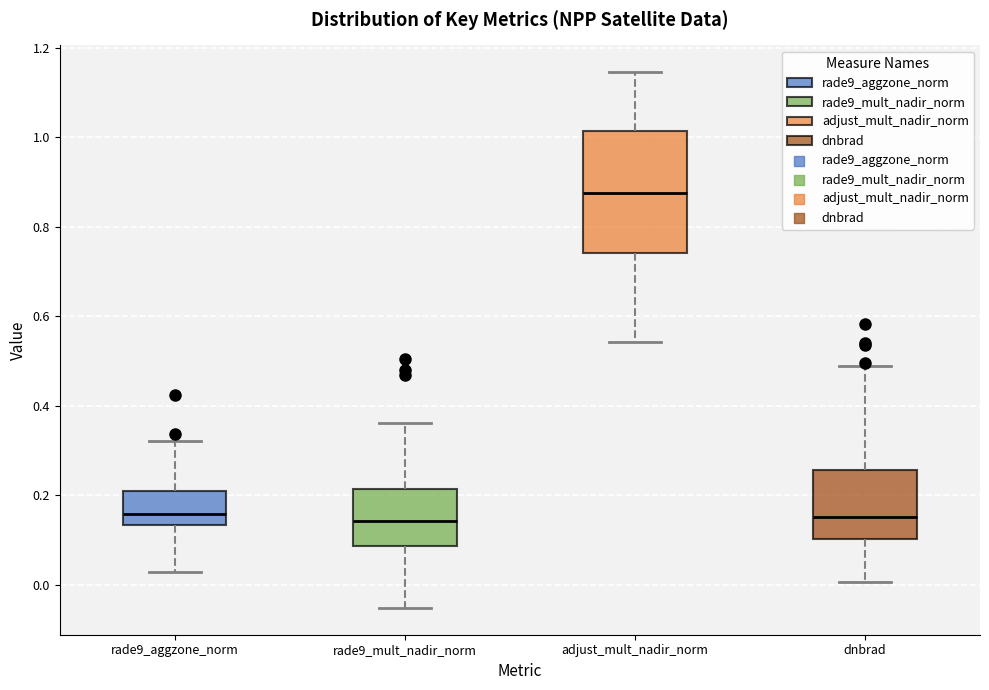

Reading left to right, read every box against the y-axis: the position of its median line, the range the box covers, and the ends of its whiskers. The values are not printed on the chart, so give them approximately, as read against the axis.

rade9_aggzone_norm: median 0.16, box 0.14 to 0.22, whiskers 0.02 to 0.32
rade9_mult_nadir_norm: median 0.14, box 0.08 to 0.22, whiskers -0.06 to 0.36
adjust_mult_nadir_norm: median 0.88, box 0.74 to 1.02, whiskers 0.54 to 1.14
dnbrad: median 0.16, box 0.10 to 0.26, whiskers 0.00 to 0.48